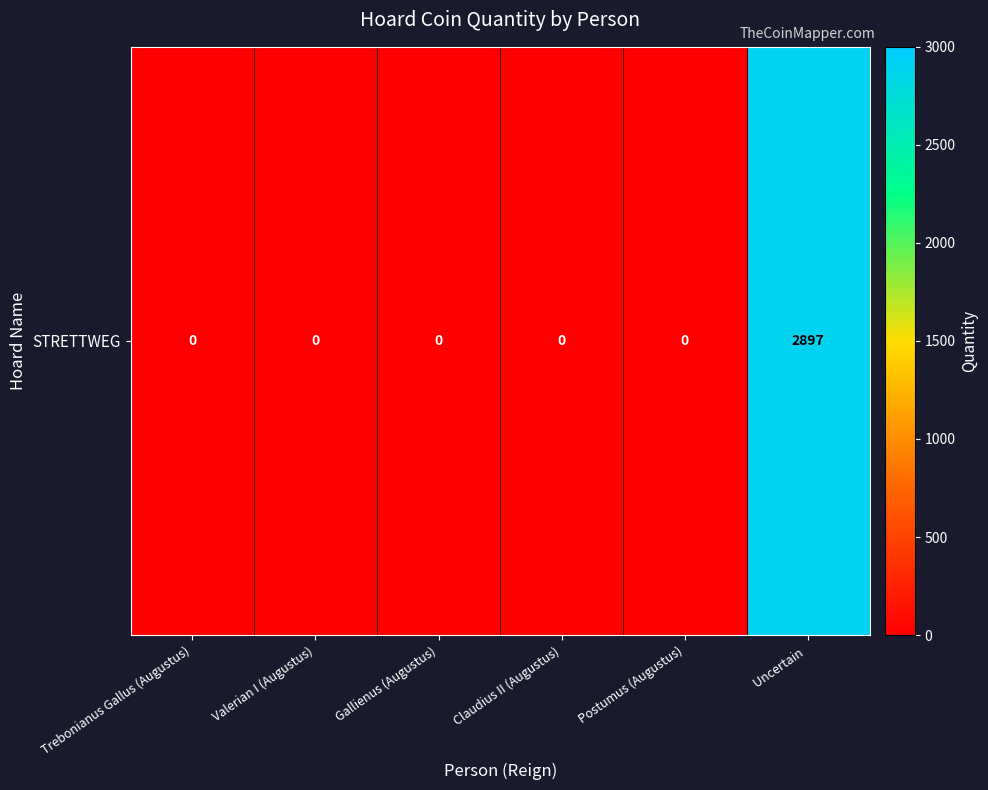

Is it true that the value at Trebonianus Gallus (Augustus) is -1895?

False